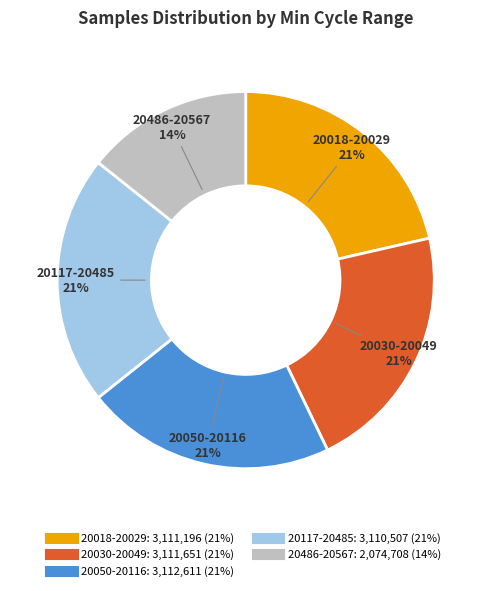

Does any single category account for the majority?

No